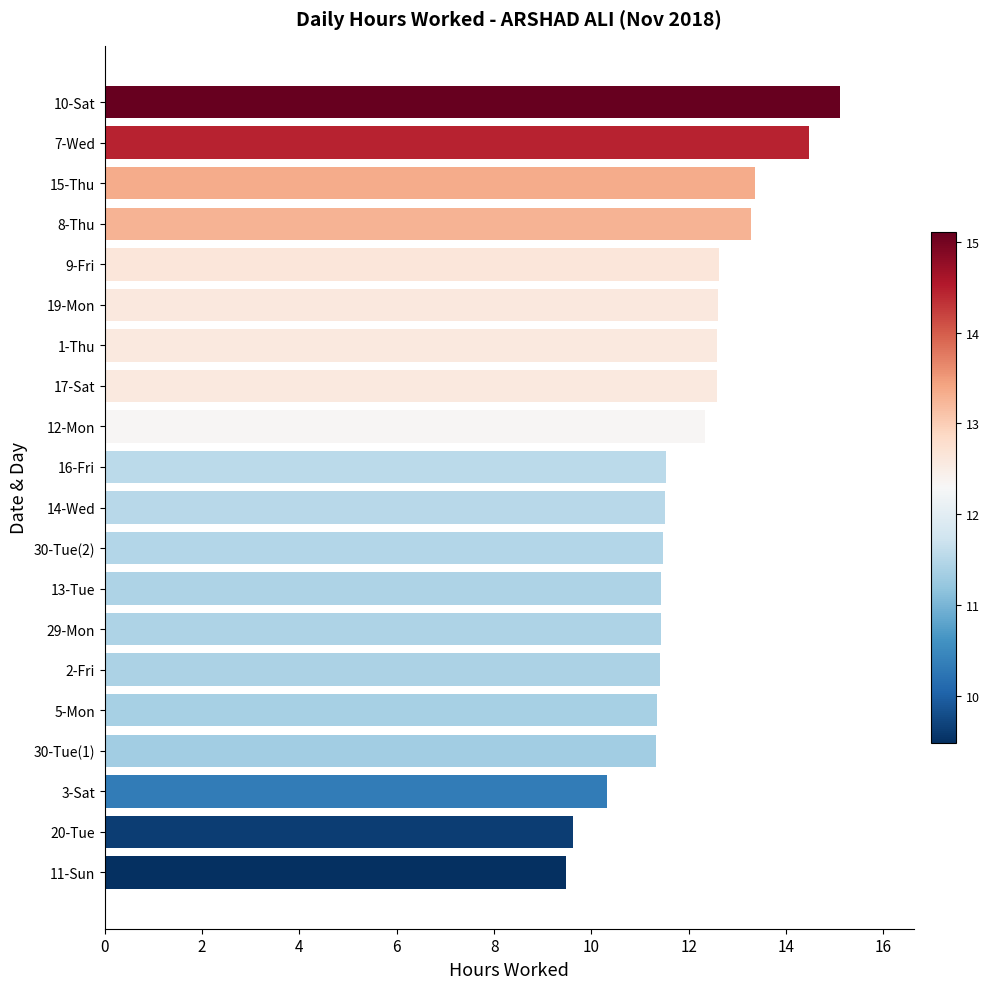

What is the smallest value displayed?

9.5